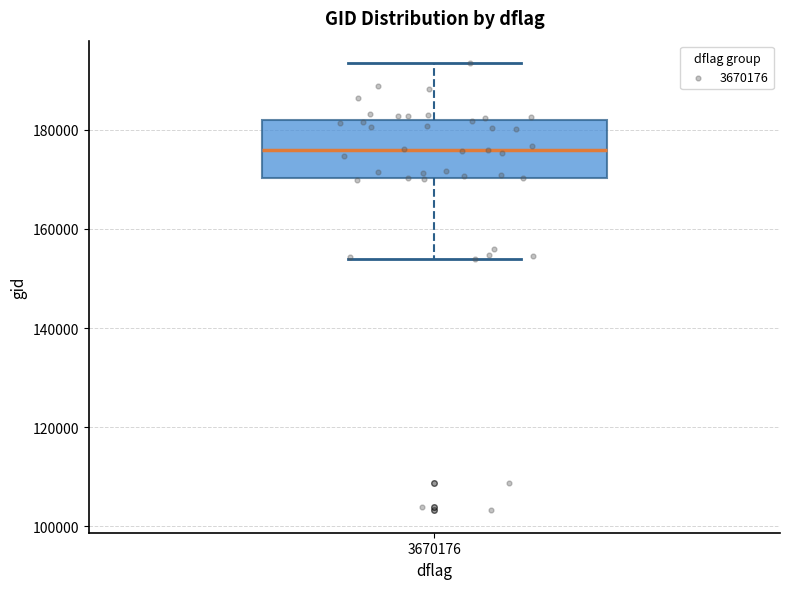

Read this box plot against the y-axis: the position of the median line, the range covered by the box, and the ends of both whiskers. The values are not printed on the chart, so give them approximately, as read against the axis.

median 176000, box 170000 to 182000, whiskers 154000 to 194000